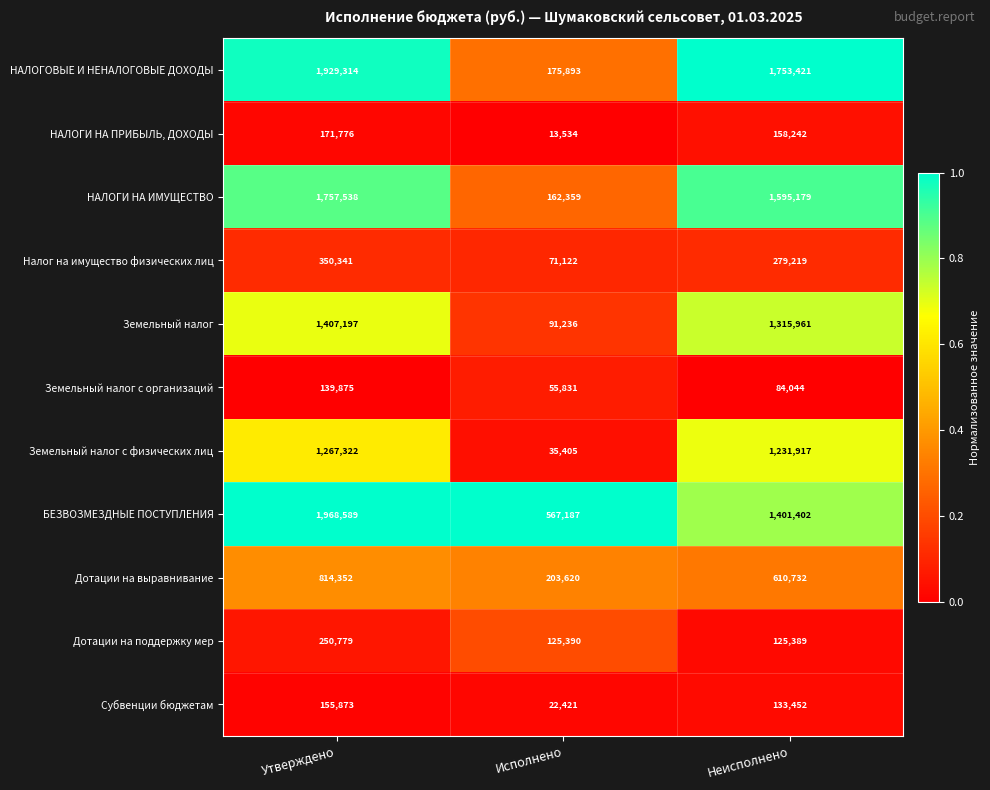

The НАЛОГОВЫЕ И НЕНАЛОГОВЫЕ ДОХОДЫ series shows 2593621 at Неисполнено. True or false?

False